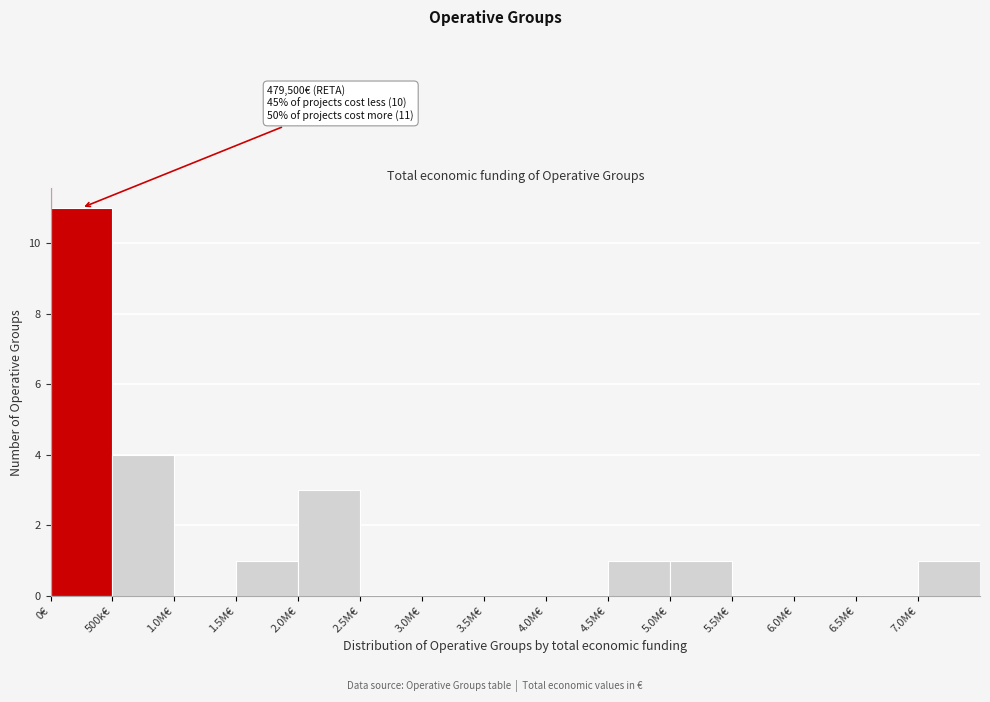

Reading right to left, transcribe all the data shown in this chart.

7.0M€=1	6.5M€=0	6.0M€=0	5.5M€=0	5.0M€=1	4.5M€=1	4.0M€=0	3.5M€=0	3.0M€=0	2.5M€=0	2.0M€=3	1.5M€=1	1.0M€=0	500k€=4	0€=11